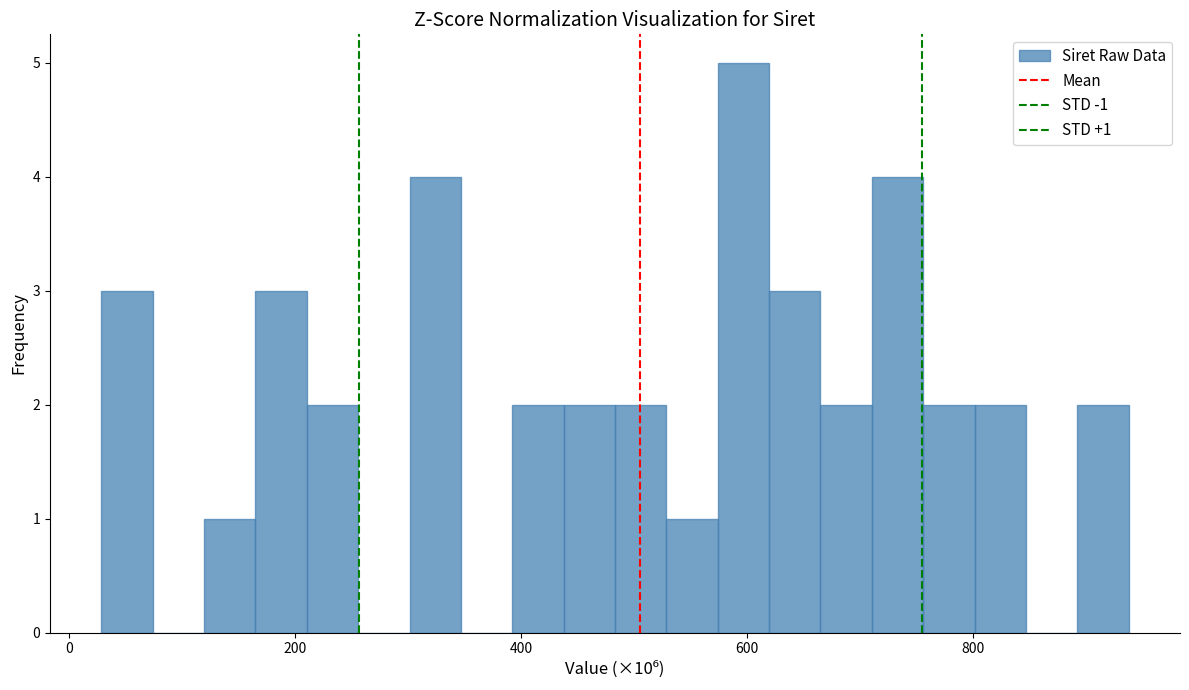

Read against the x-axis, roughly where is the centre of the tallest bar?

600